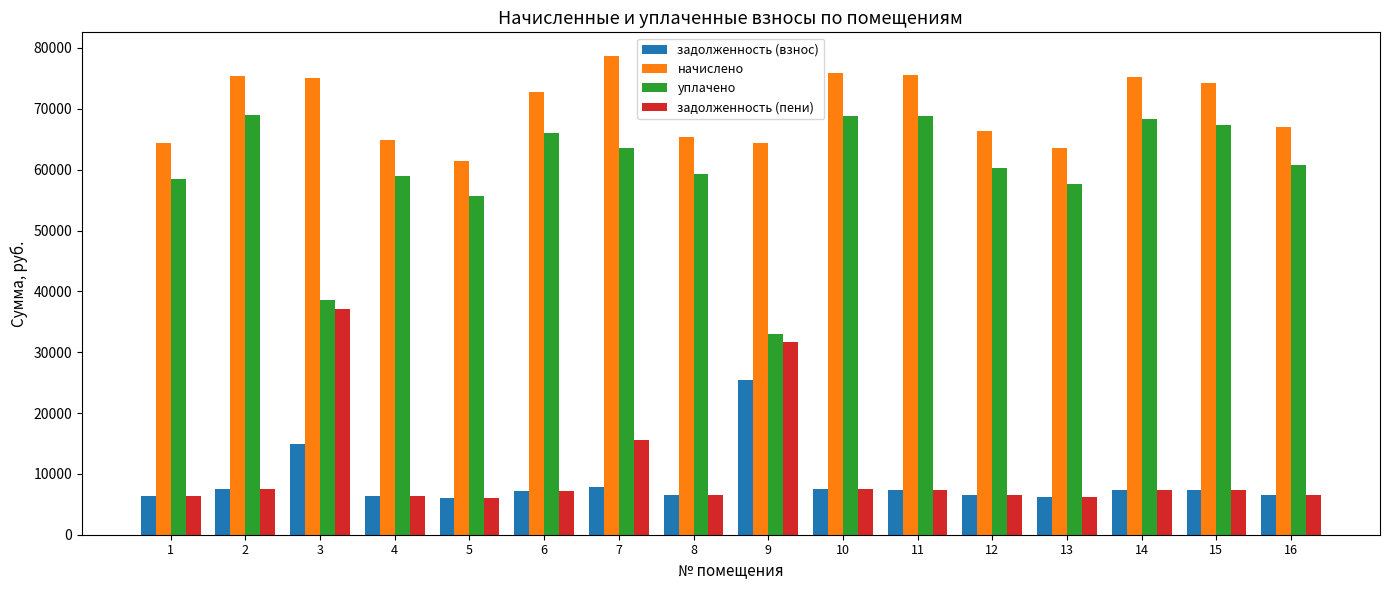

Which series has the largest total across all categories?

начислено